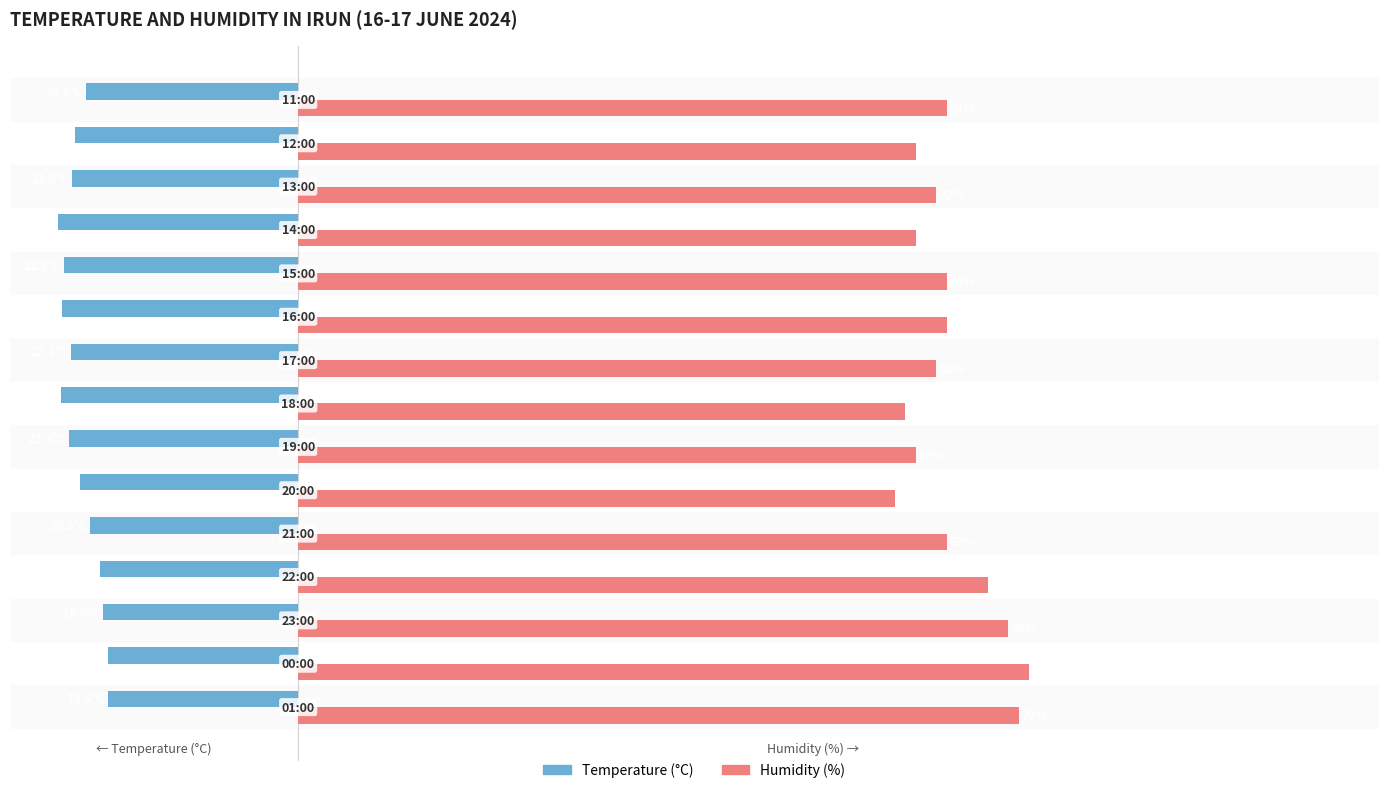

Which series has the widest spread of values?

Humidity (%)